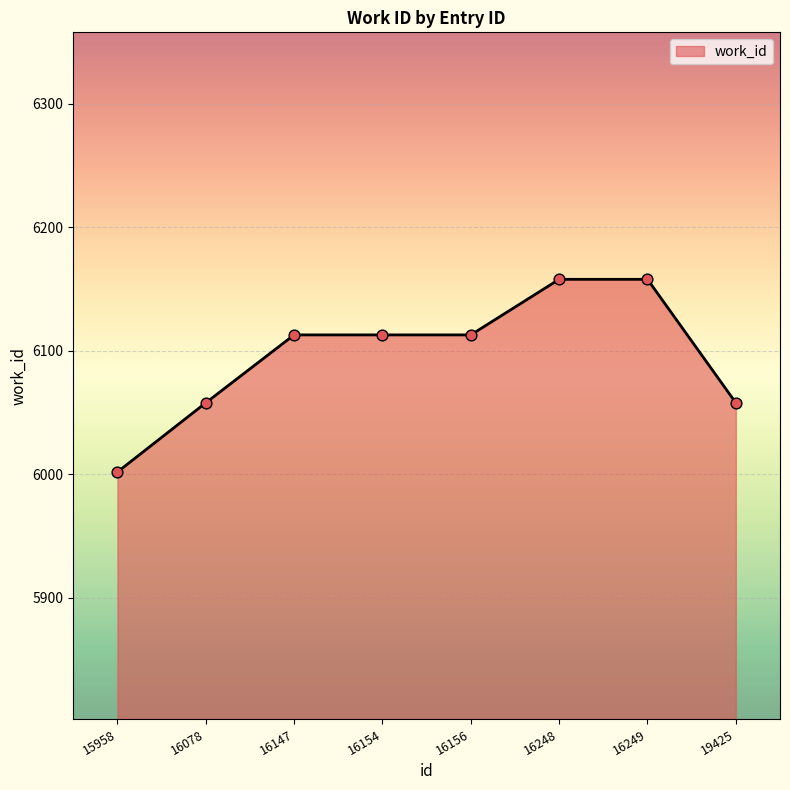

What is the change in value from 15958 to 16248?

+156